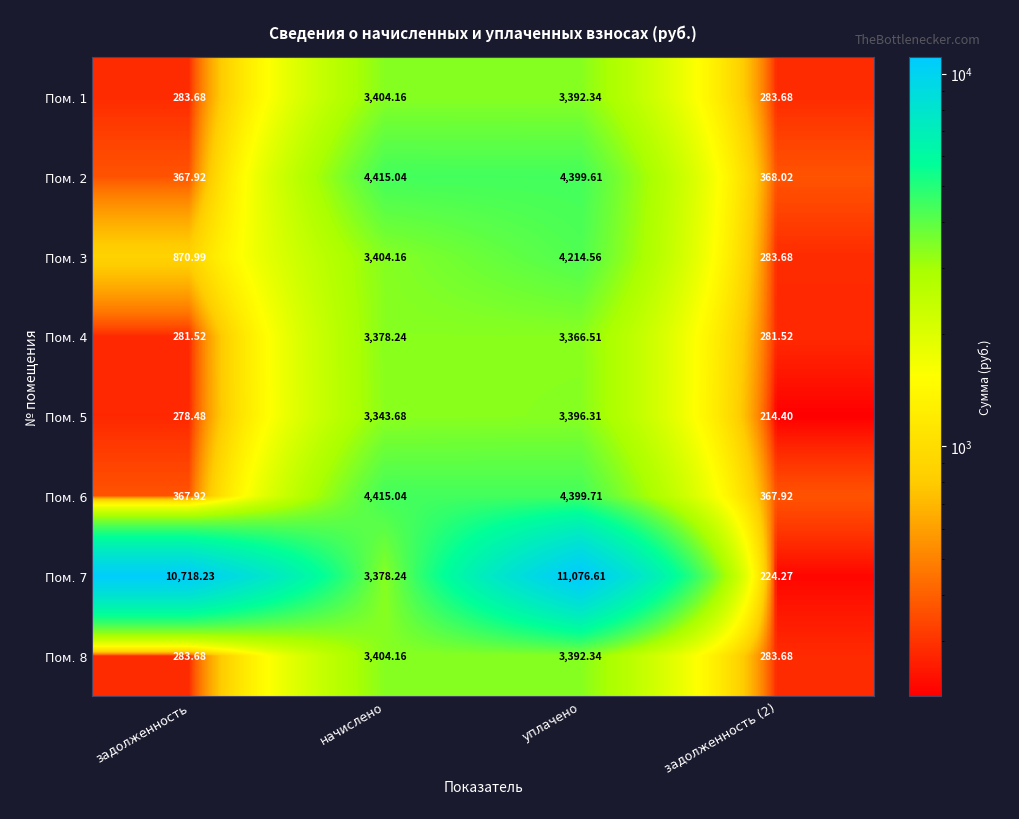

Which series has the widest spread of values?

Пом. 7